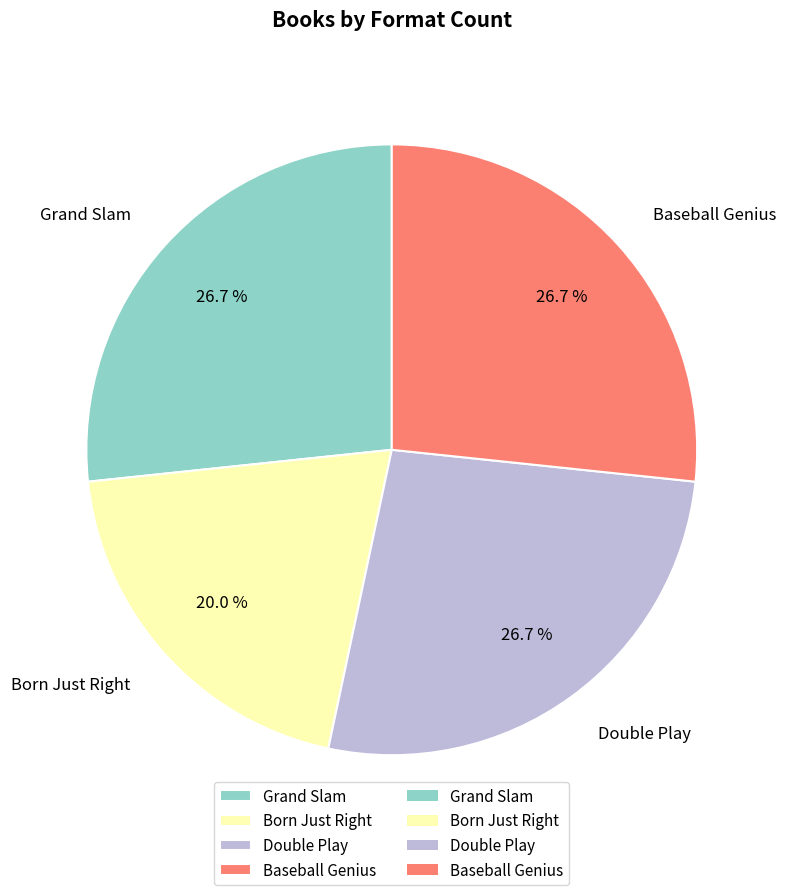

What is the smallest slice in the pie chart?

Born Just Right